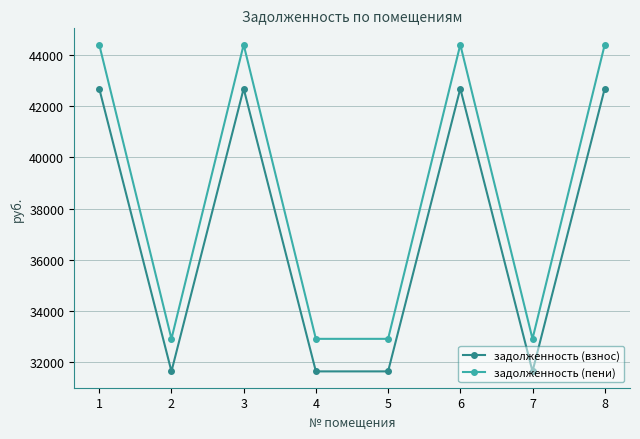

What is the lowest value of the задолженность (взнос) series?

31634.6